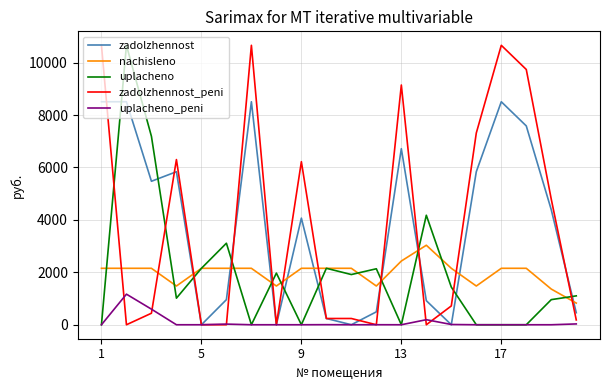

How many times do nachisleno and zadolzhennost cross each other?

9